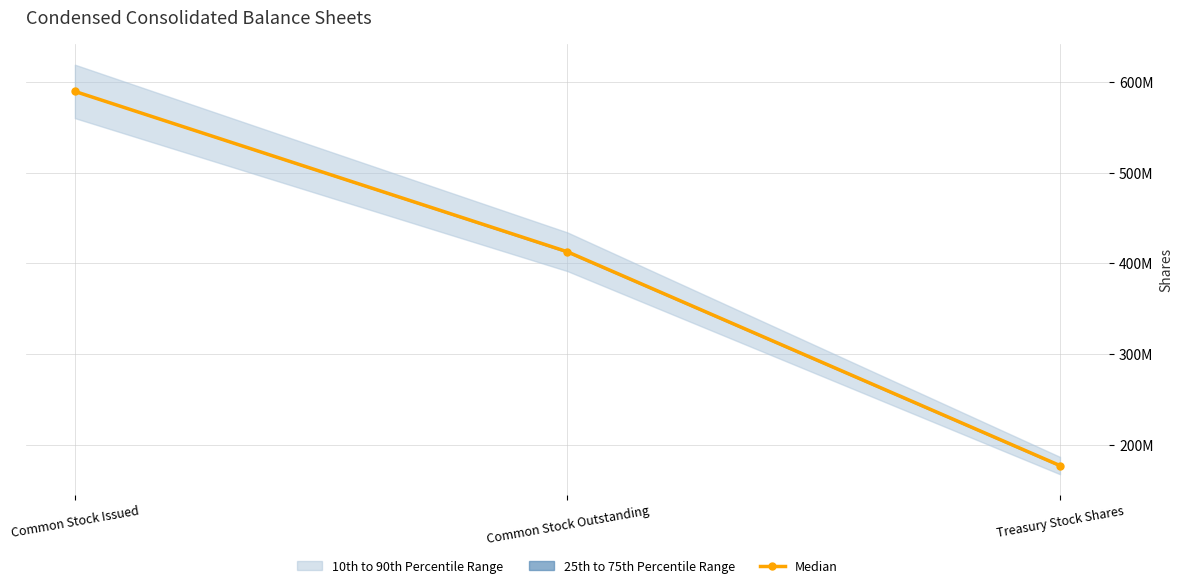

Where is the data nearest to the value 383311616?

Common Stock Outstanding